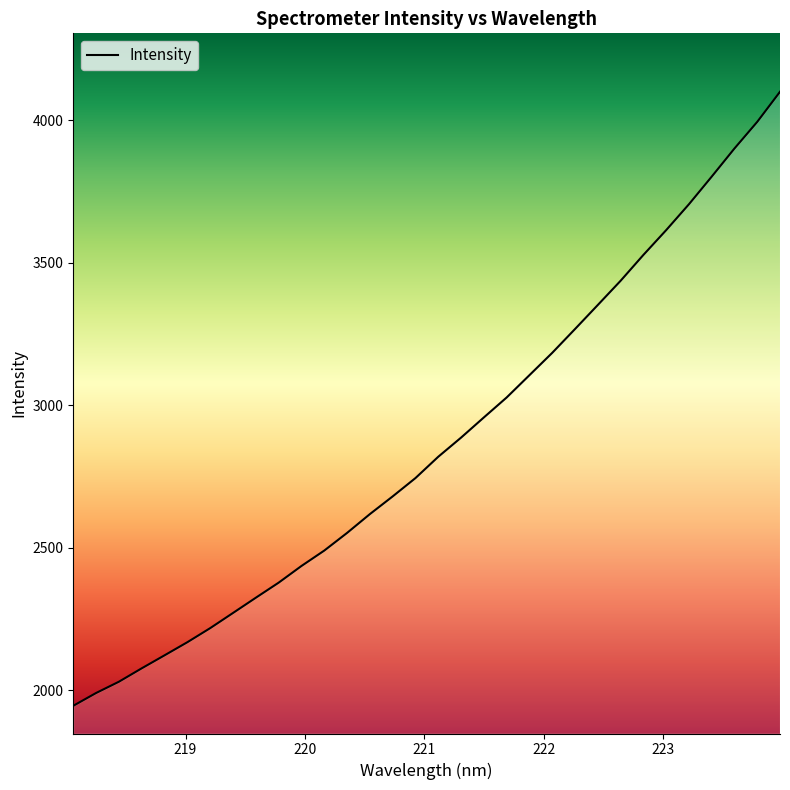

What is the smallest value displayed?

1945.7